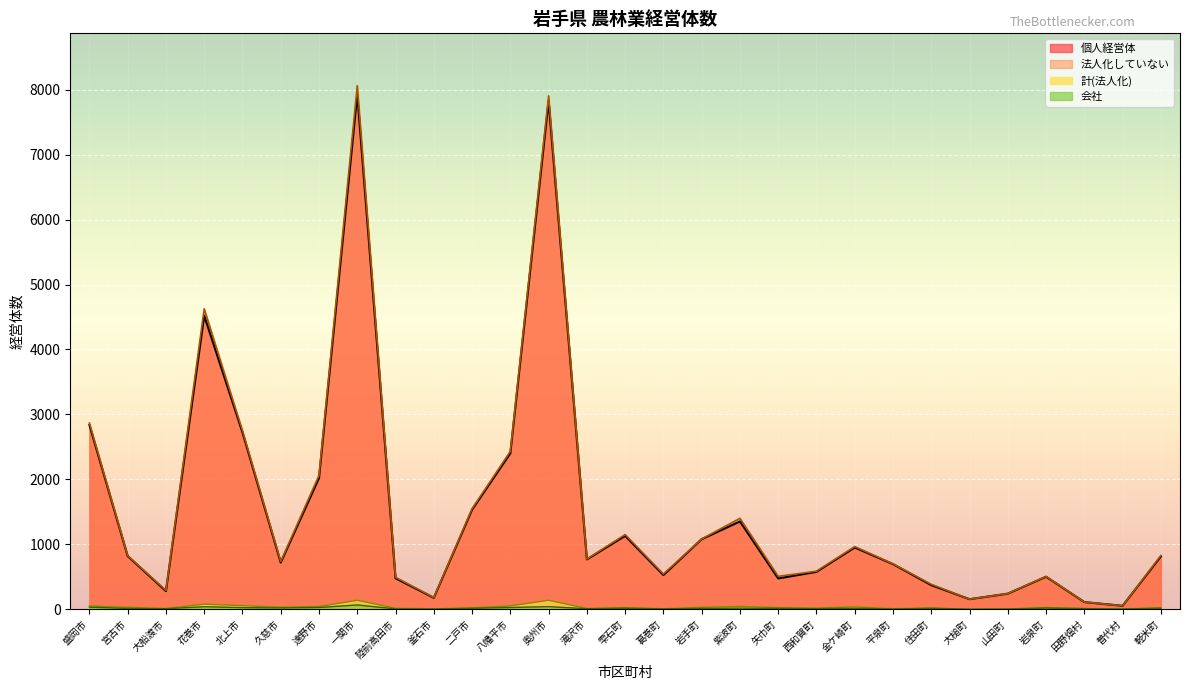

Rank the series at 花巻市 from lowest to highest value.

会社, 計(法人化), 個人経営体, 法人化していない